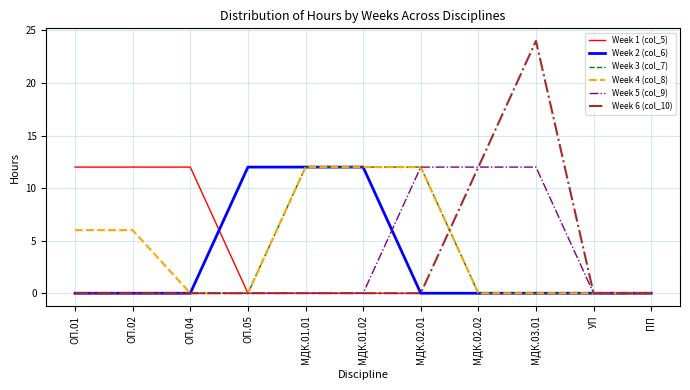

How many series are shown in this chart?

6